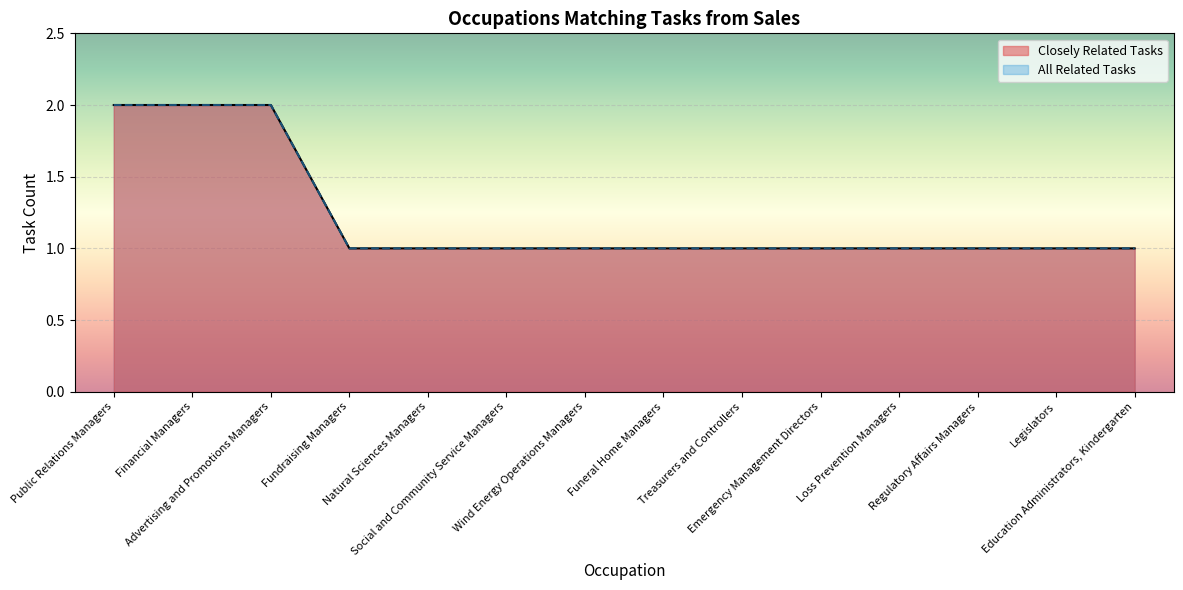

How many distinct data groups are displayed?

2